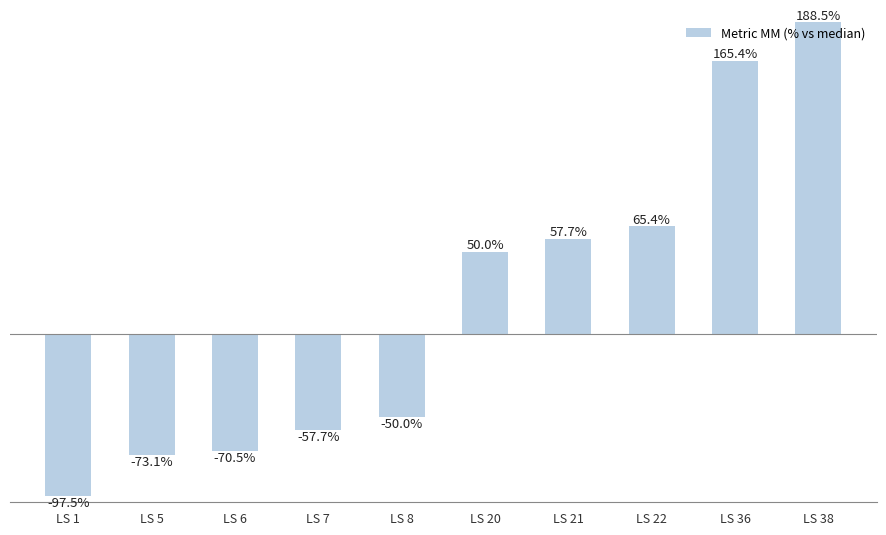

Rank the categories by value from highest to lowest.

LS 38, LS 36, LS 22, LS 21, LS 20, LS 8, LS 7, LS 6, LS 5, LS 1